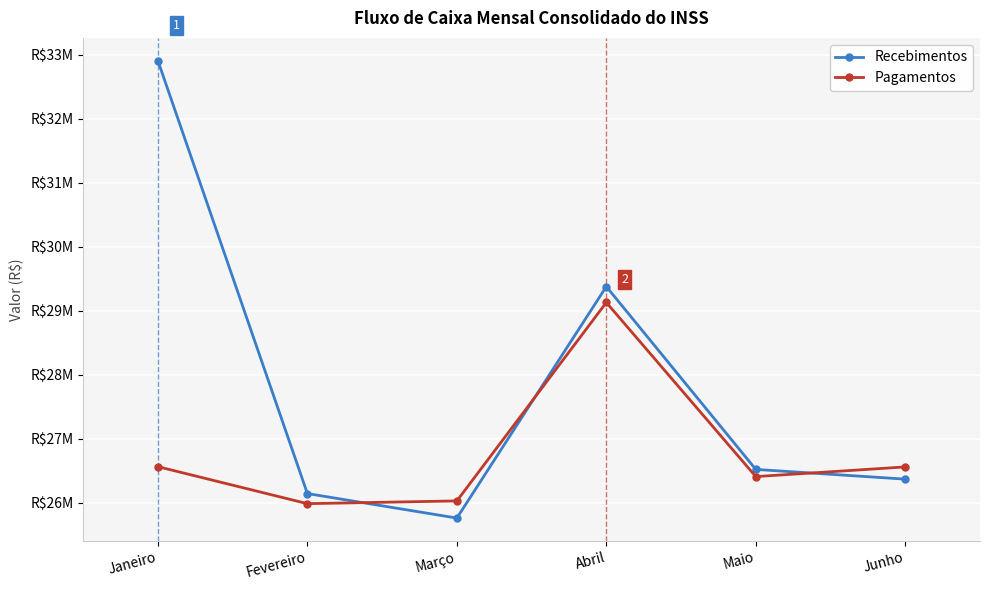

What is the spread (max minus min) of values at Junho?

191074